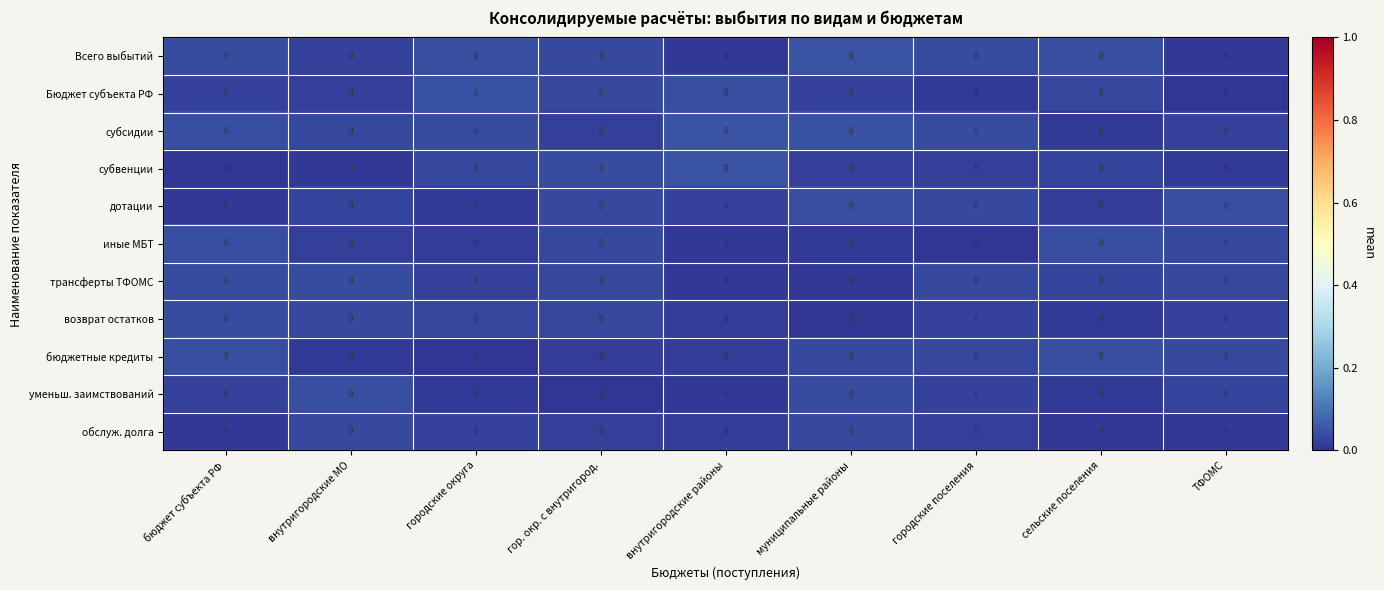

What is the total value across all series at городские поселения?

0.3